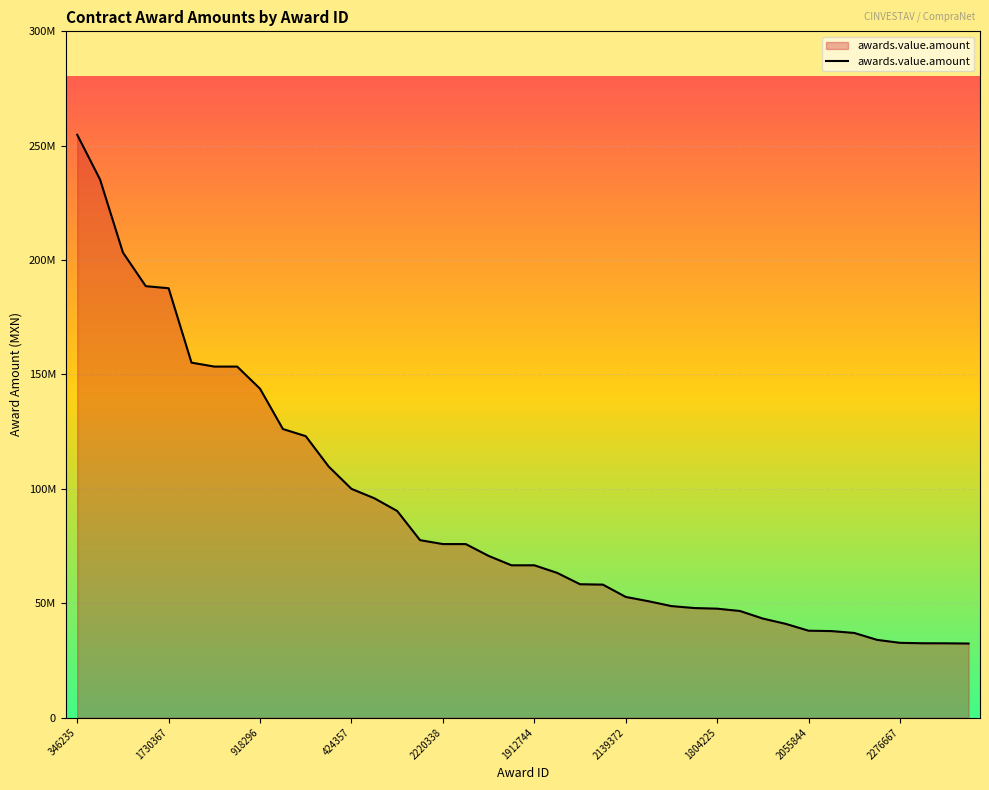

What is the sum of all values?

3589052762